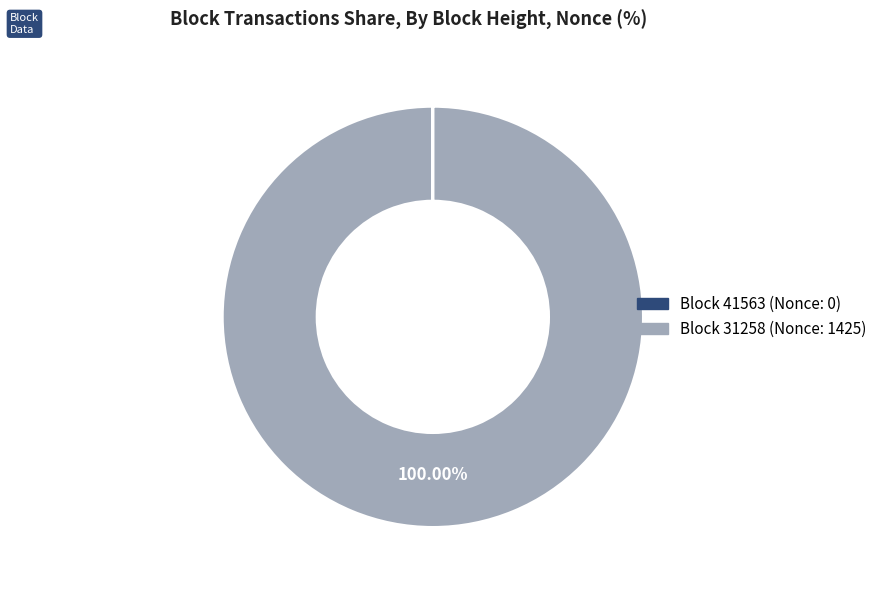

Is there any slice that represents more than half of the pie?

Yes